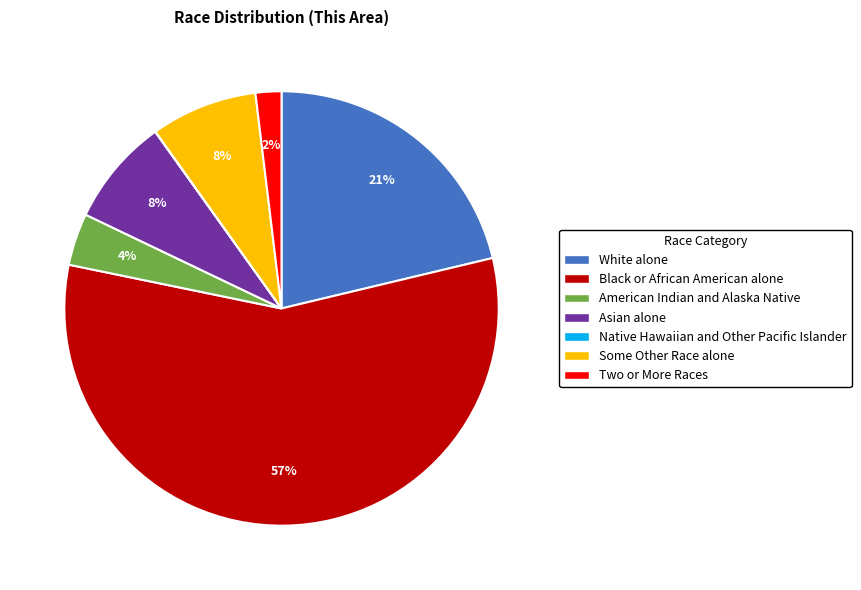

What is the ratio of the value at Asian alone to the value at Black or African American alone?

0.1